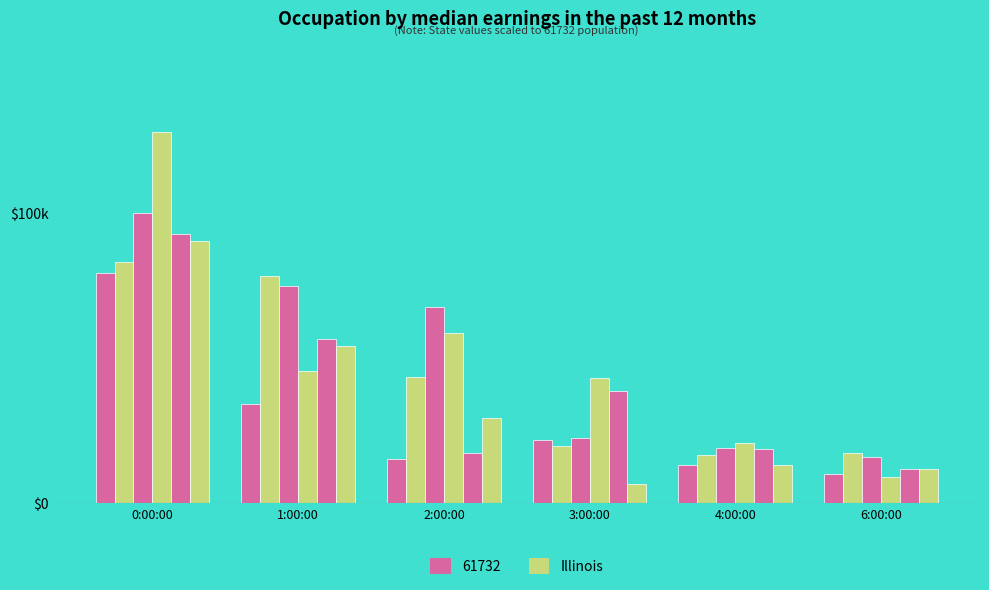

Reading left to right, extract all data points from this chart.

LAT: 79.3	34.1	15.2	21.8	13.3	10.1
col_2: 82.9	78.2	43.4	19.9	16.6	17.4
col_3: 99.9	74.9	67.6	22.6	18.9	15.8
col_4: 127.9	45.4	58.7	43.2	20.7	8.9
col_5: 92.6	56.6	17.3	38.5	18.8	11.8
col_6: 90.3	54.0	29.3	6.6	13.3	11.7